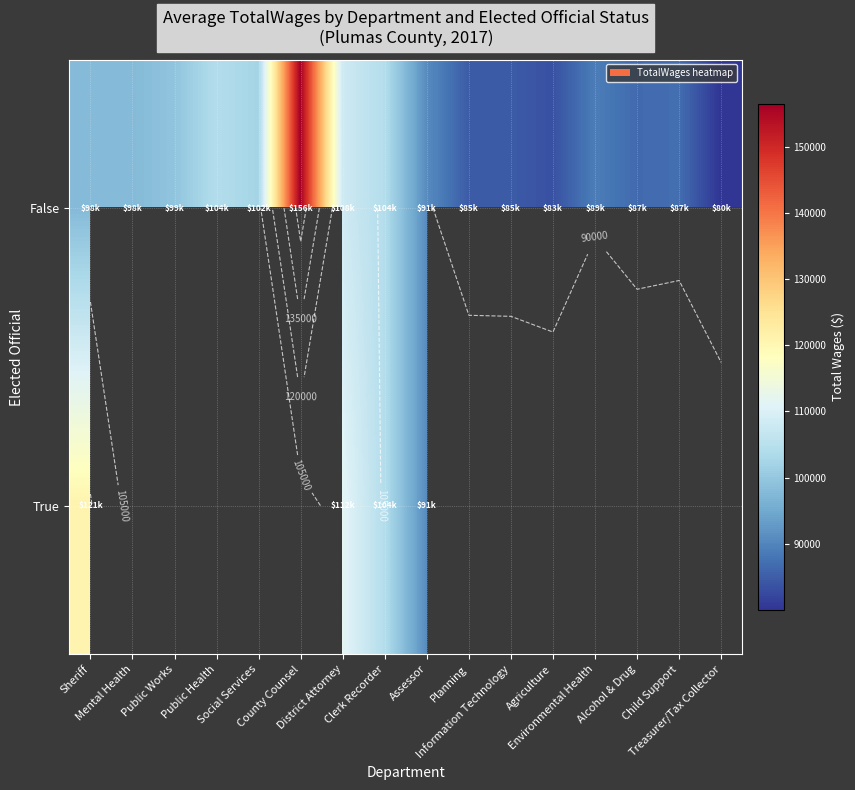

At how many categories does at least one series exceed 138899?

1